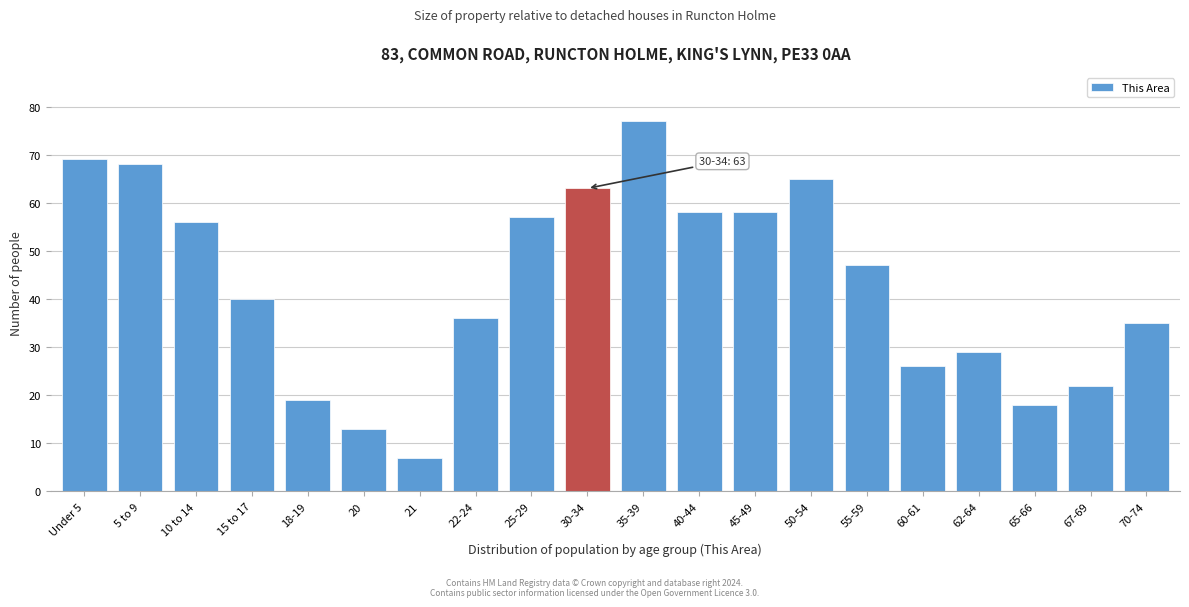

Reading left to right, transcribe all the data shown in this chart.

Under 5=69	5 to 9=68	10 to 14=56	15 to 17=40	18-19=19	20=13	21=7	22-24=36	25-29=57	30-34=63	35-39=77	40-44=58	45-49=58	50-54=65	55-59=47	60-61=26	62-64=29	65-66=18	67-69=22	70-74=35